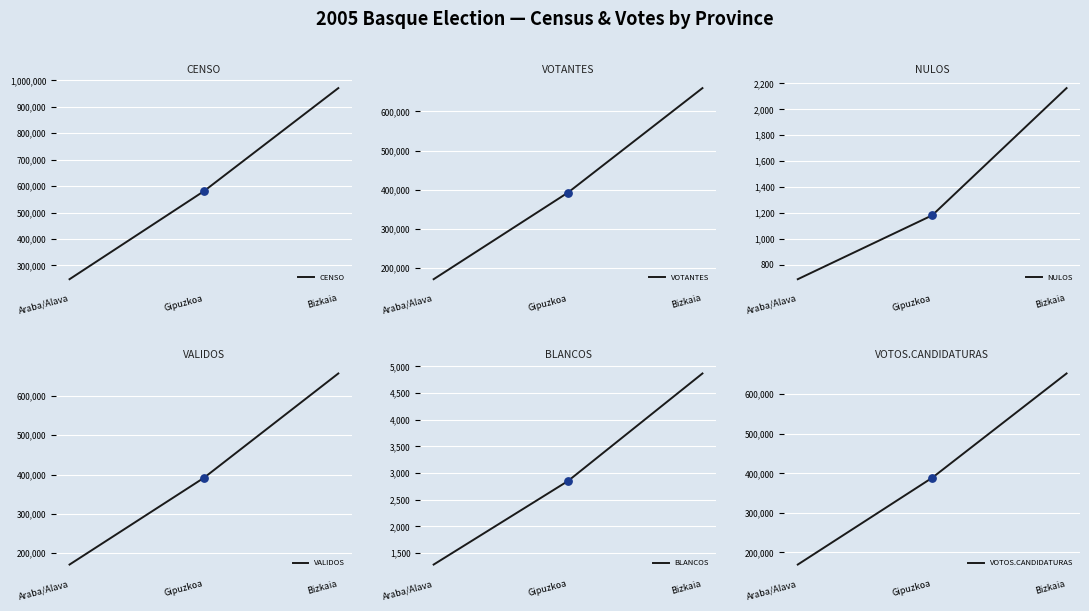

What are all the series names shown in the legend?

CENSO, VOTANTES, NULOS, VALIDOS, BLANCOS, VOTOS.CANDIDATURAS